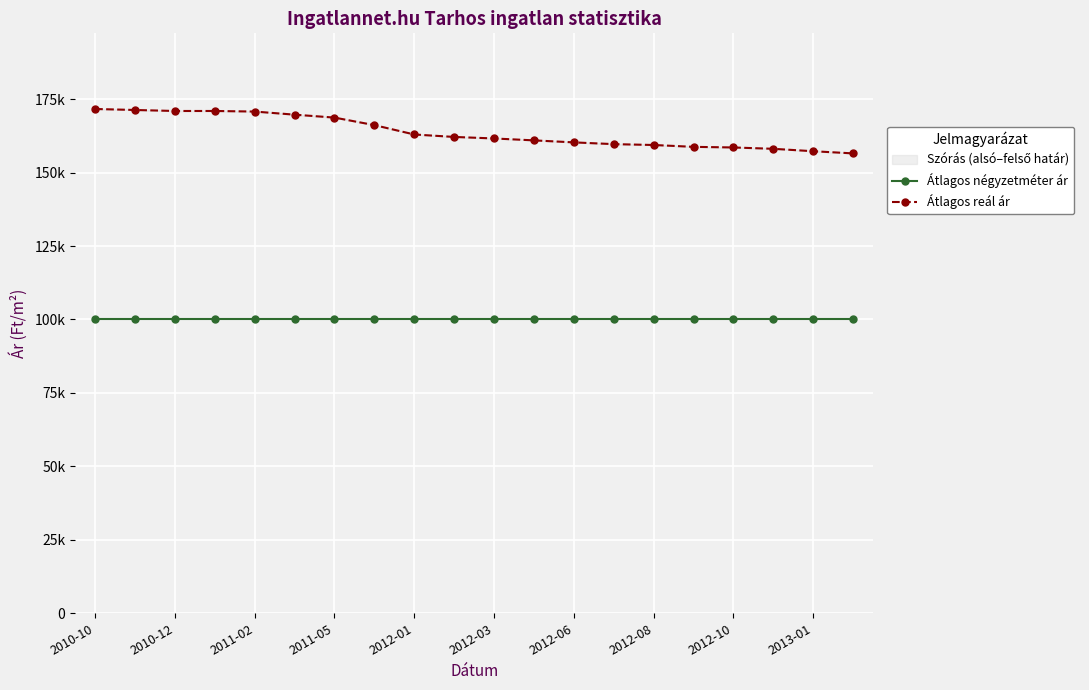

True or false: Átlagos reál ár and Átlagos négyzetméter ár cross at least once.

False